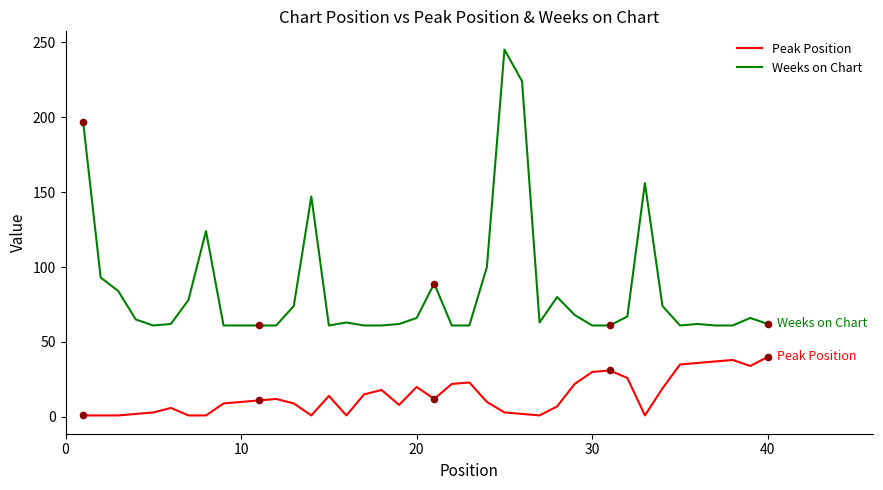

Rank the series by their maximum value, from lowest to highest.

Peak Position, Weeks on Chart